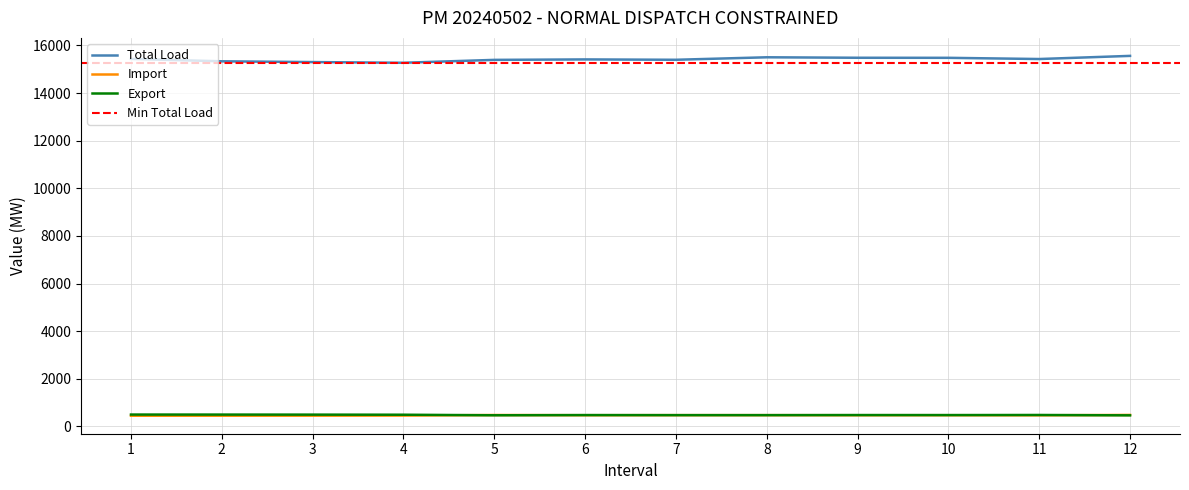

Where is Total Load nearest to the value 15417?

6